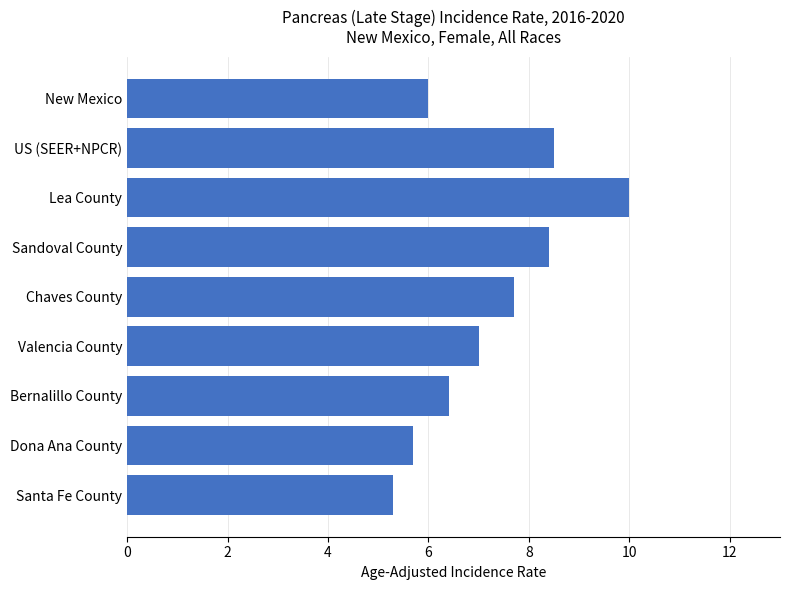

The chart shows a value of 15.2 at Lea County. True or false?

False